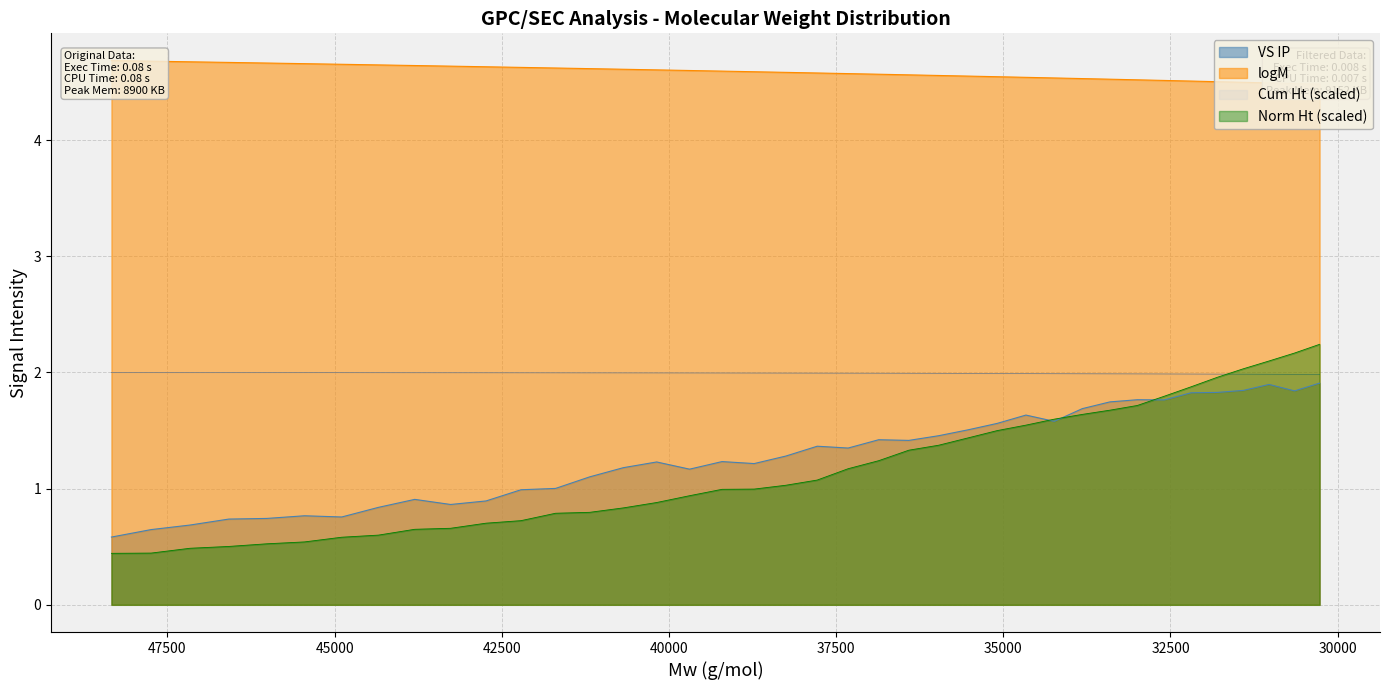

Which category has the highest value in the Mw (g/mol) series?

48338